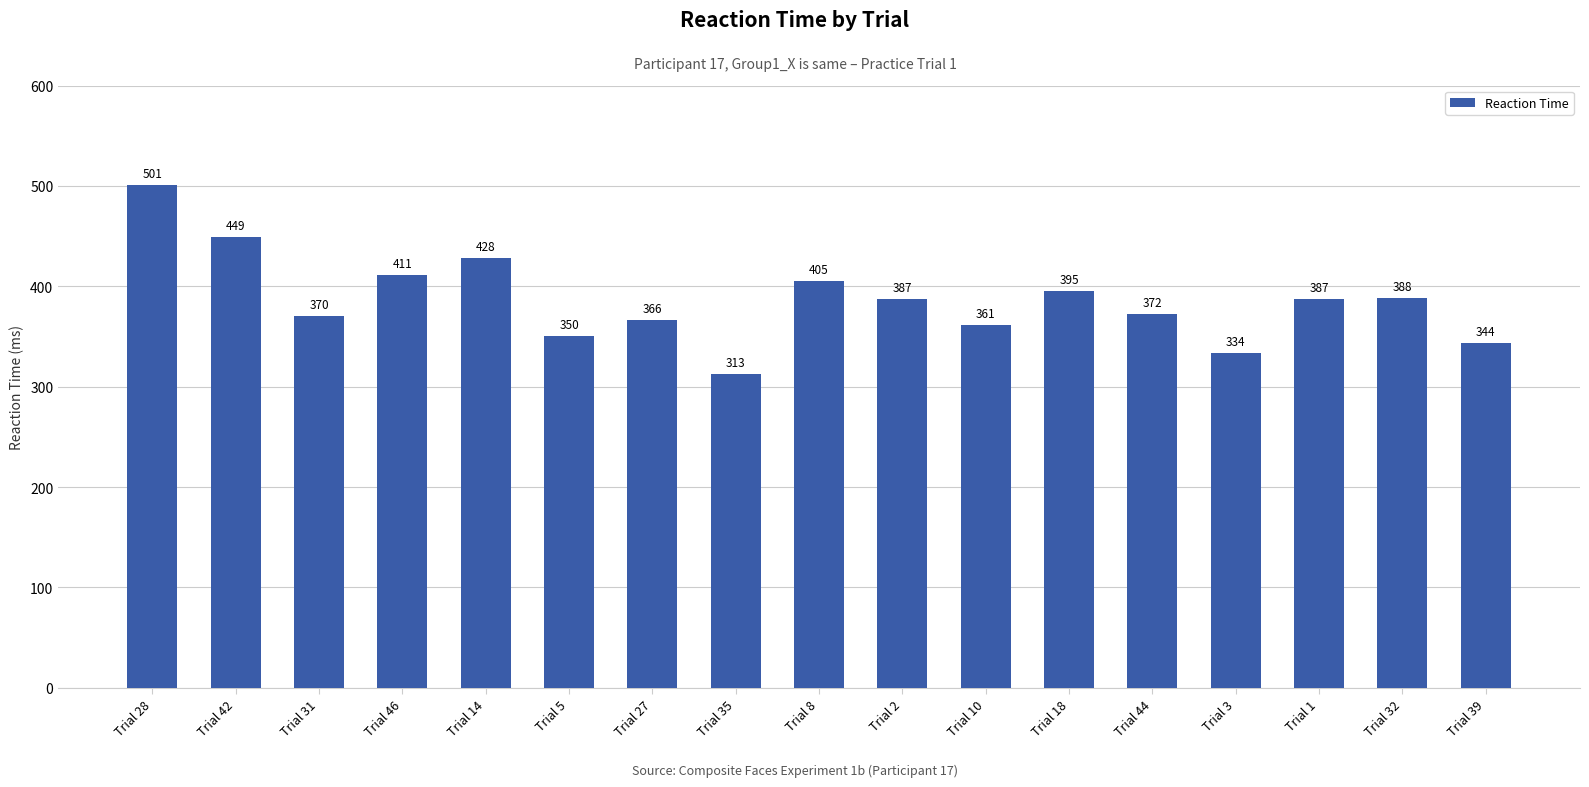

What is the label of the 7th bar from the right?

Trial 10